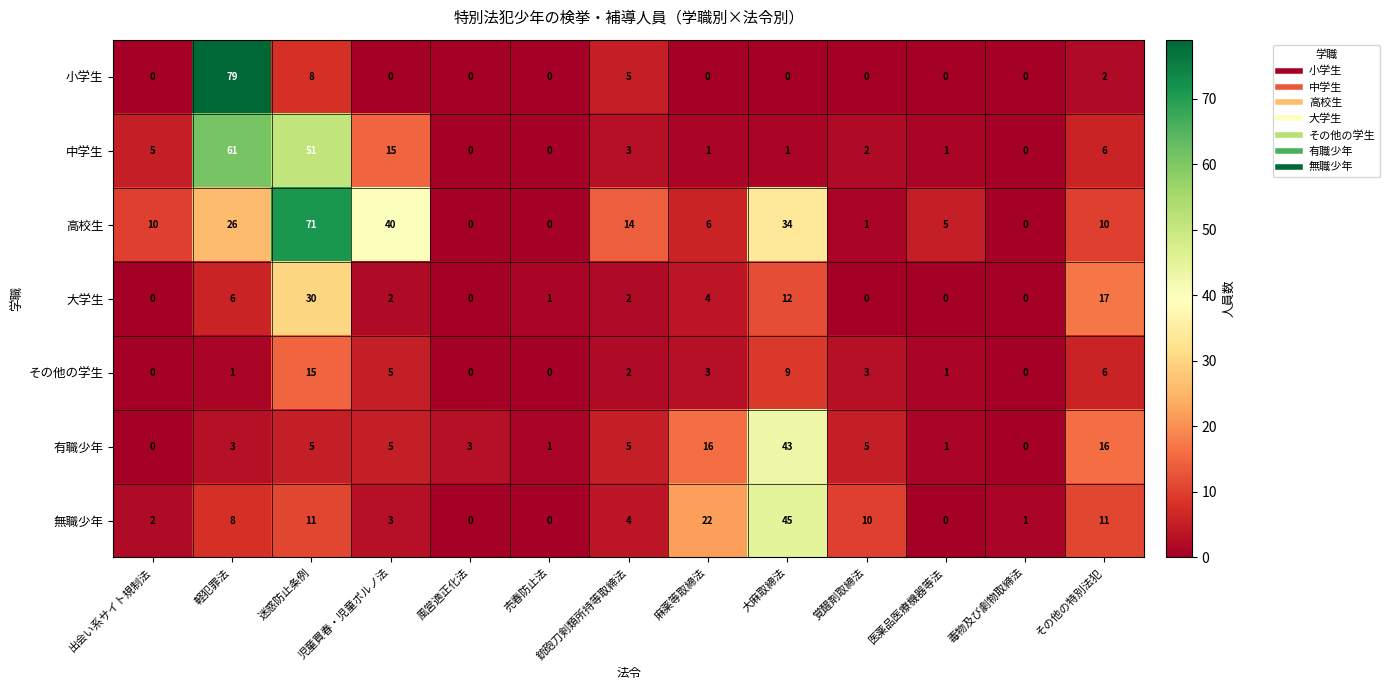

What is the average value of the その他の学生 series?

3